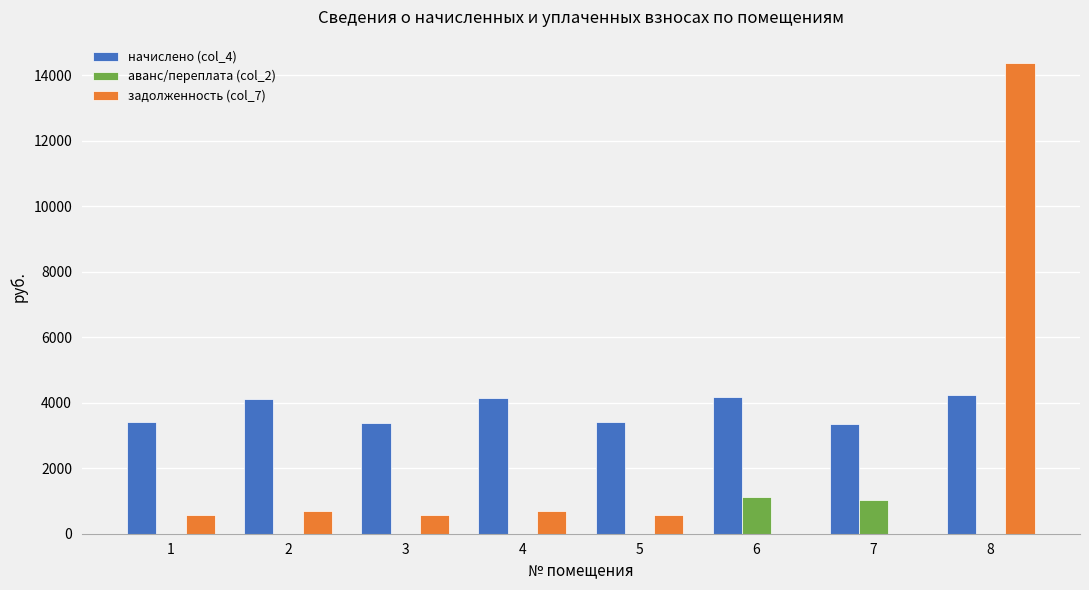

True or false: начислено (col_4) has a value of 3398.1 at 1.

True